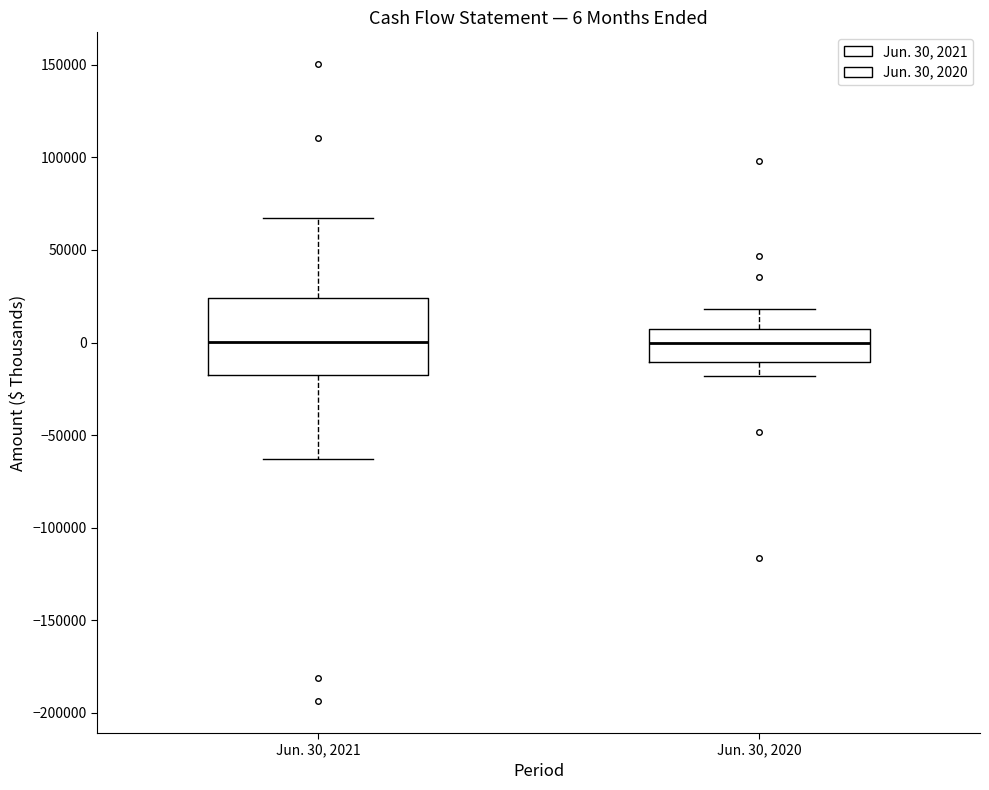

Comparing the boxes themselves (not the whiskers), which one is the tallest?

Jun. 30, 2021